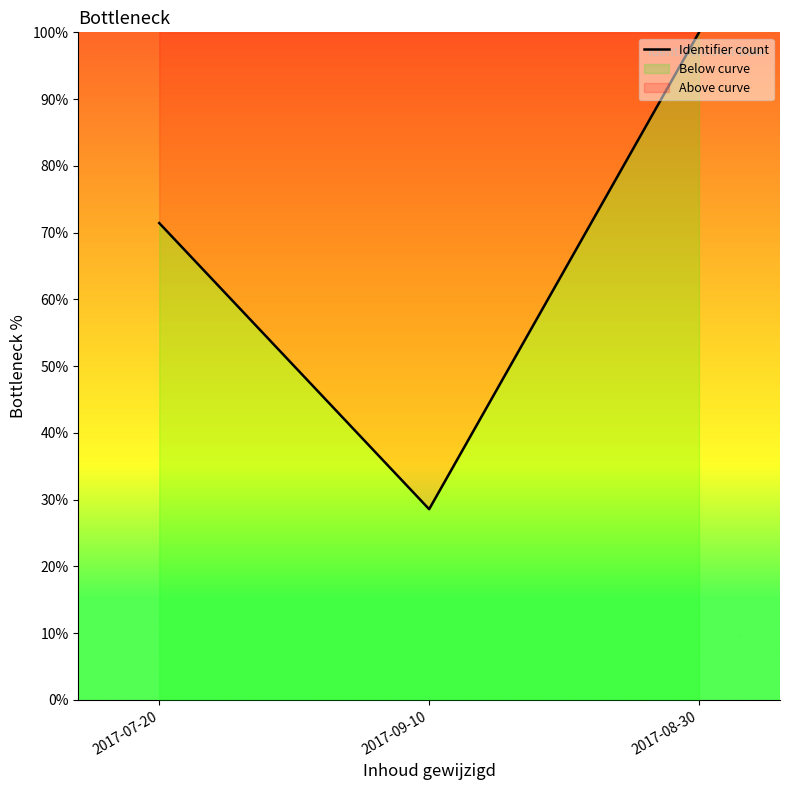

Approximately how many times larger is the value at 2017-09-10 compared to 2017-07-20?

0.4